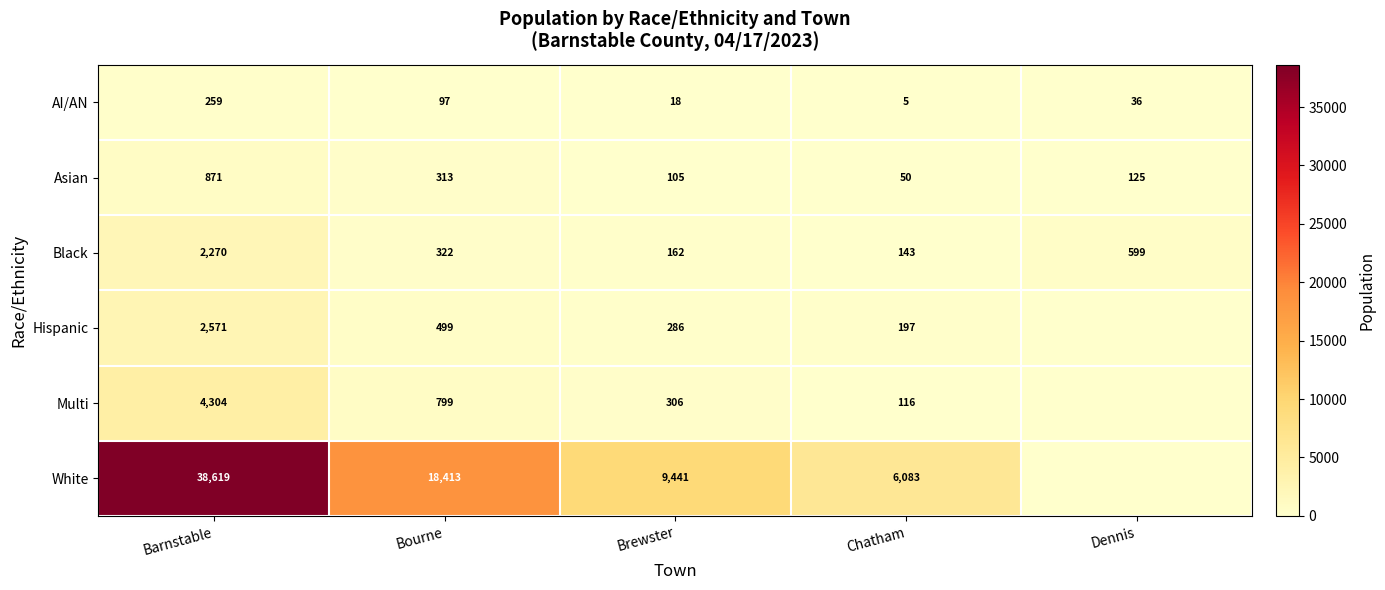

At how many categories does at least one series exceed 35267?

1